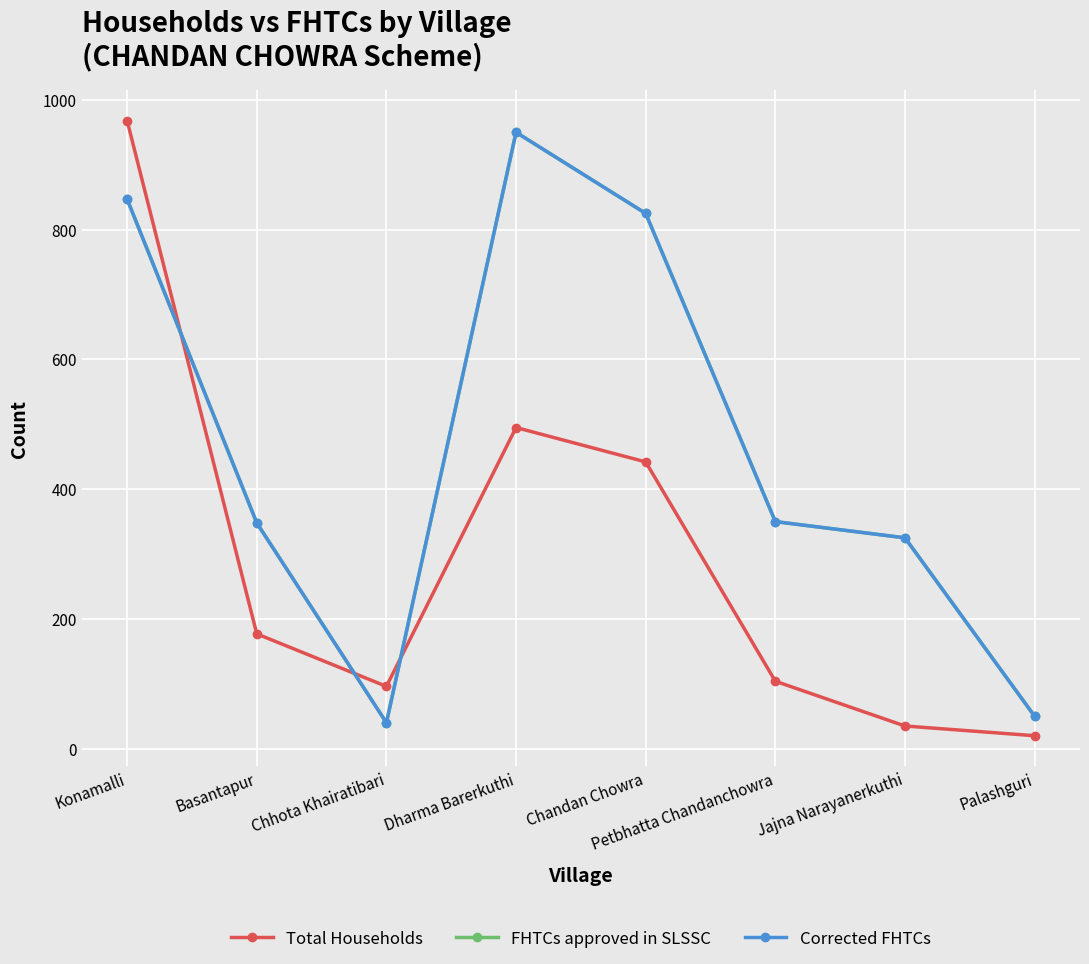

Reading left to right, extract all data points from this chart.

Total Households: Konamalli=968	Basantapur=177	Chhota Khairatibari=96	Dharma Barerkuthi=495	Chandan Chowra=442	Petbhatta Chandanchowra=104	Jajna Narayanerkuthi=35	Palashguri=20
FHTCs approved in SLSSC: Konamalli=847	Basantapur=348	Chhota Khairatibari=40	Dharma Barerkuthi=950	Chandan Chowra=825	Petbhatta Chandanchowra=350	Jajna Narayanerkuthi=325	Palashguri=50
Corrected FHTCs: Konamalli=847	Basantapur=348	Chhota Khairatibari=40	Dharma Barerkuthi=950	Chandan Chowra=825	Petbhatta Chandanchowra=350	Jajna Narayanerkuthi=325	Palashguri=50